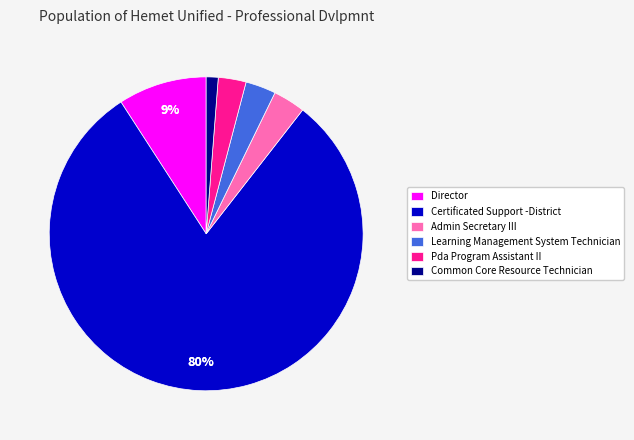

What percentage is the Common Core Resource Technician slice, to the nearest percent?

1%